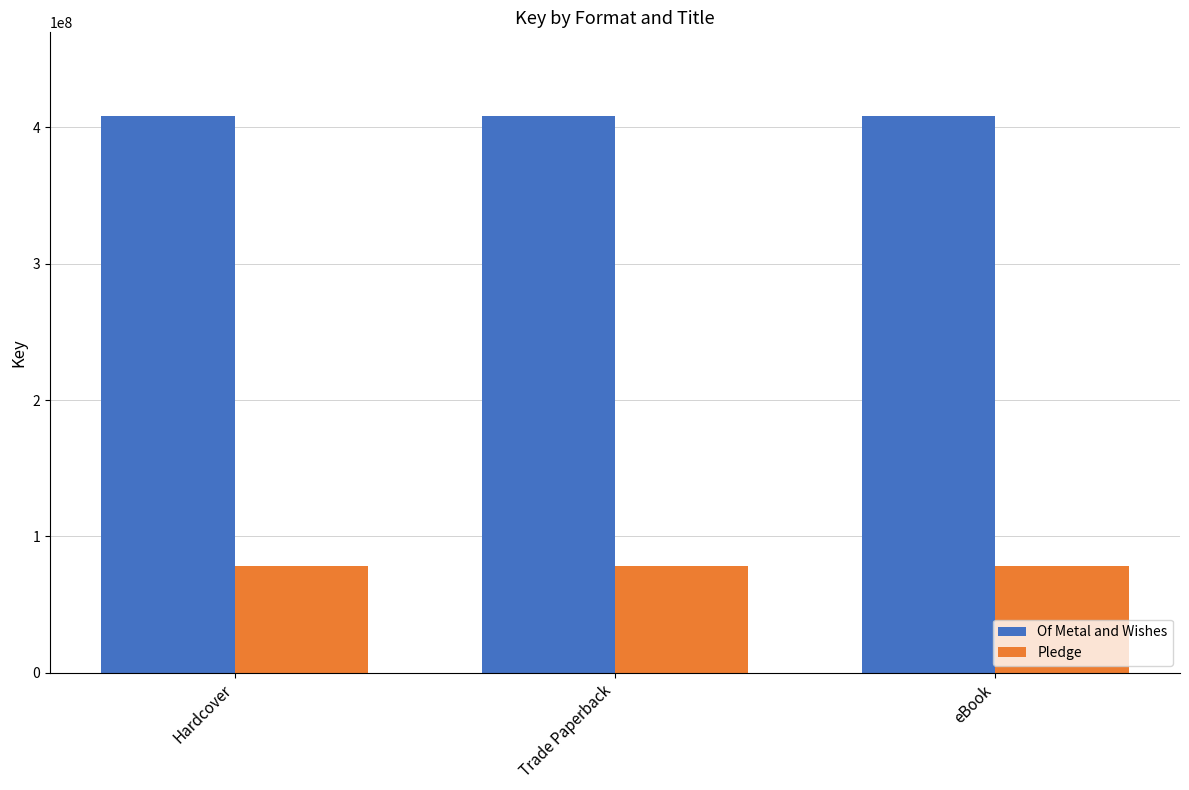

Is the value of Of Metal and Wishes at Hardcover greater than the value of Pledge at Trade Paperback?

Yes